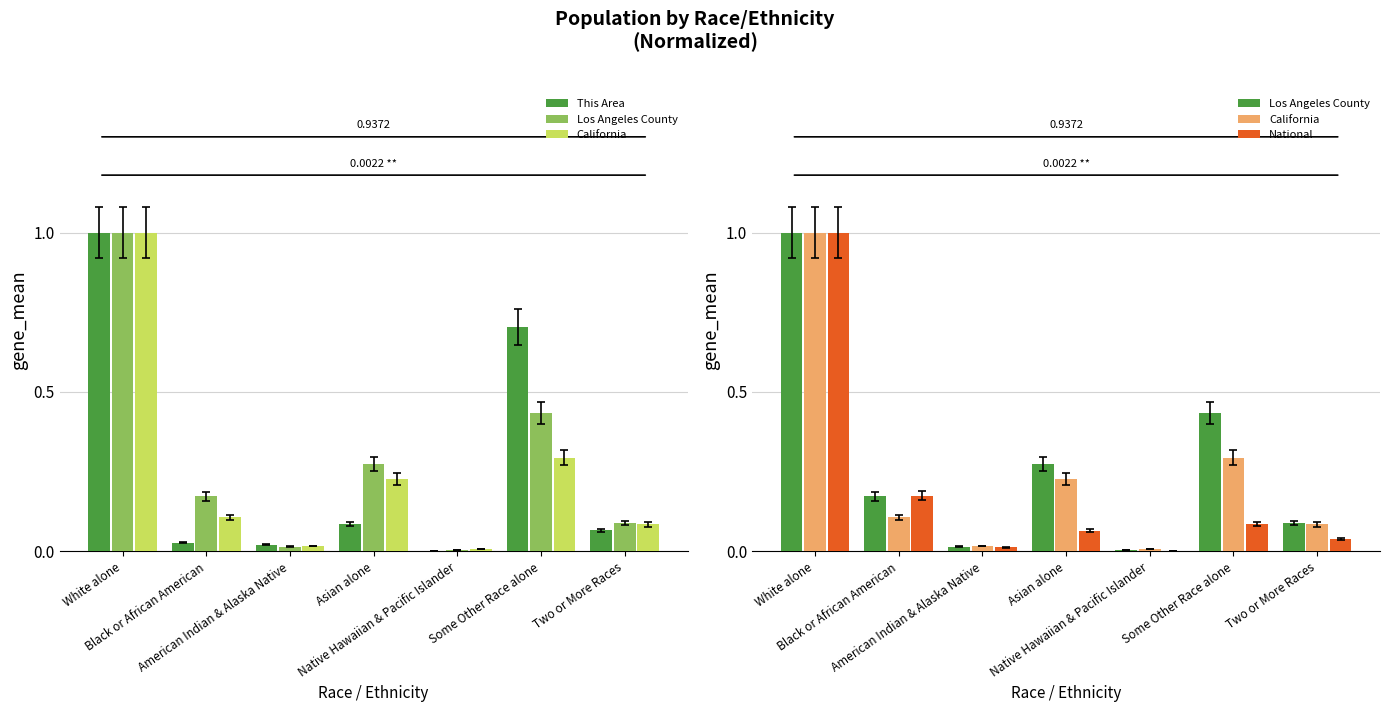

What position from the right is White alone?

7